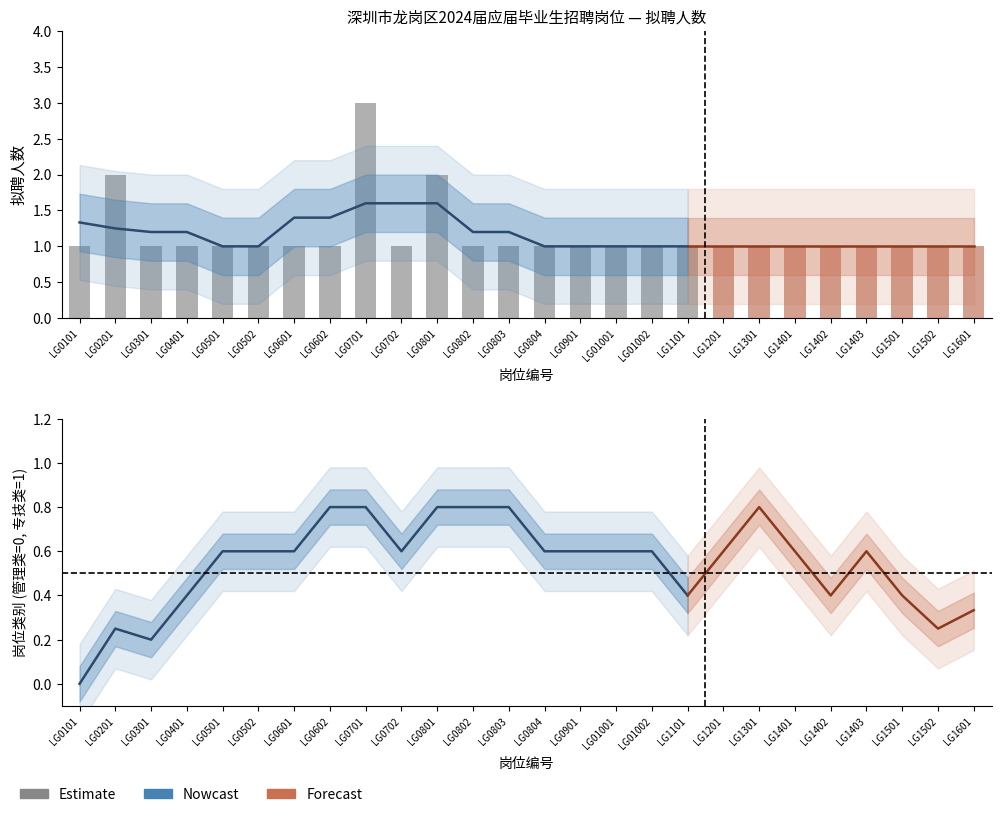

Where is the data nearest to the value 2?

LG0201